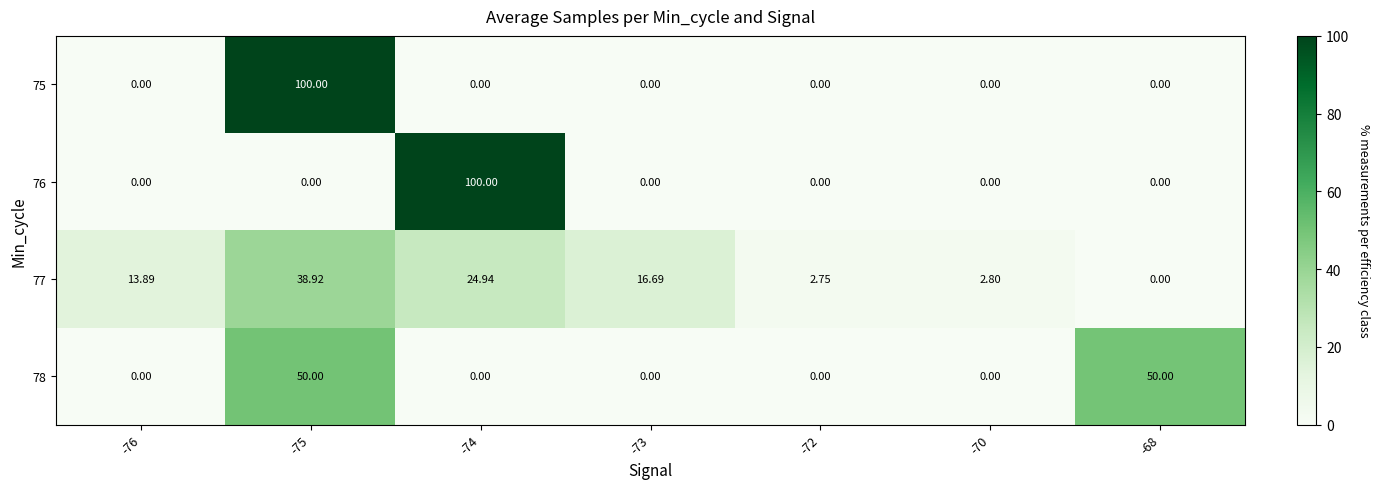

At which category is the sum across all series the highest?

-75